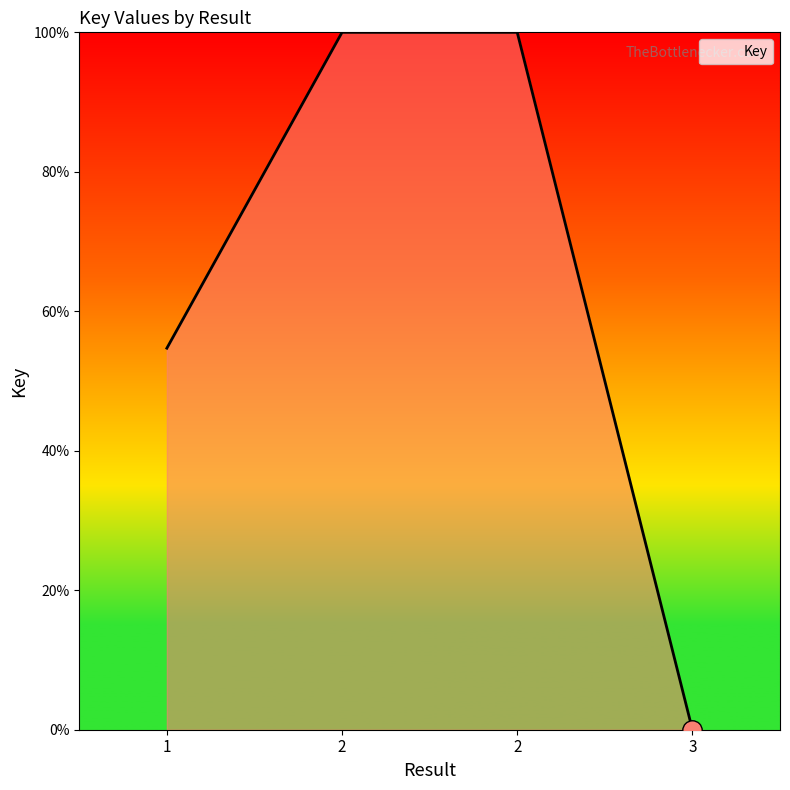

What is the maximum value shown in the chart?

100.0